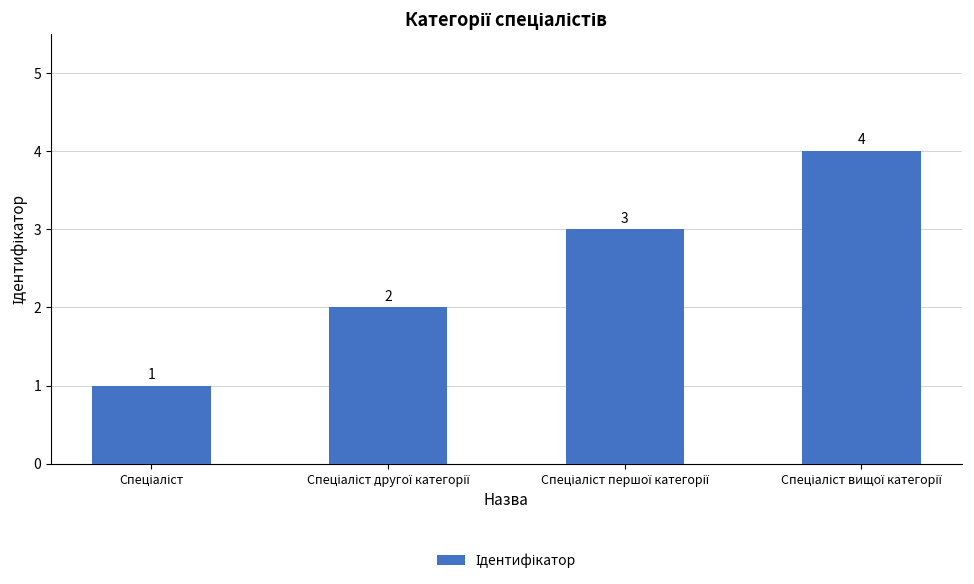

How many data points does each series have?

4